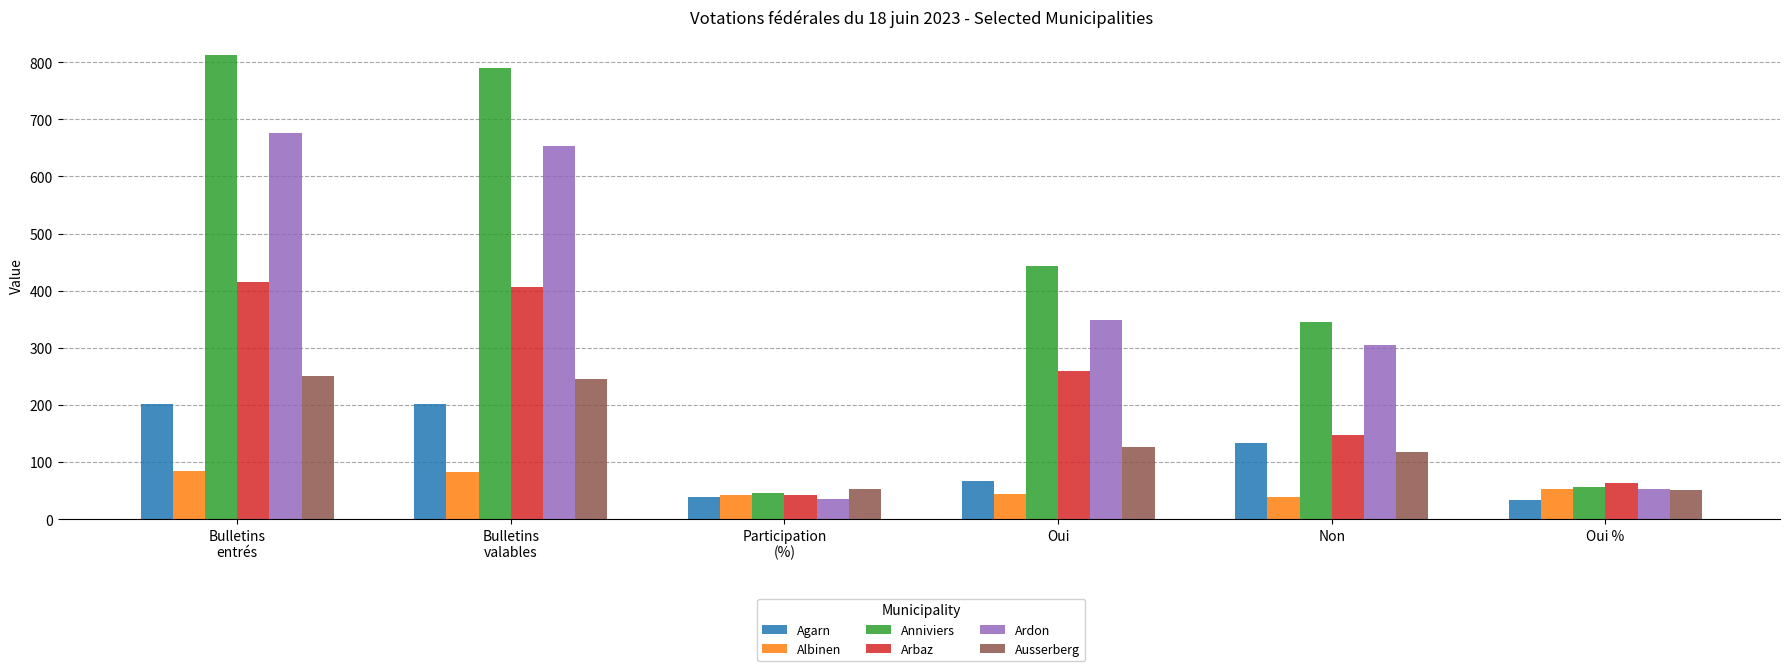

What is the average value of the Anniviers series?

415.4